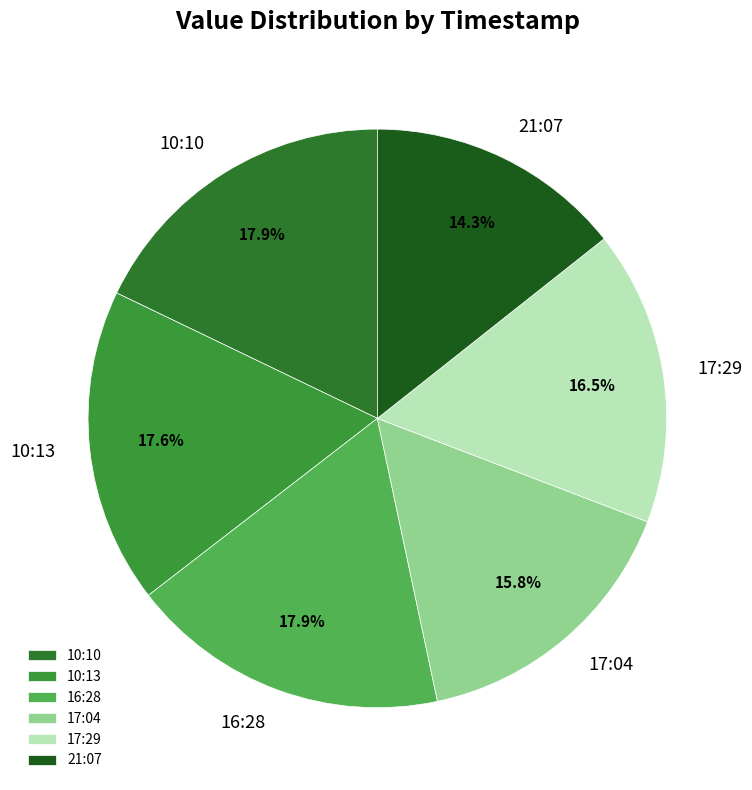

Is there any slice that represents more than half of the pie?

No